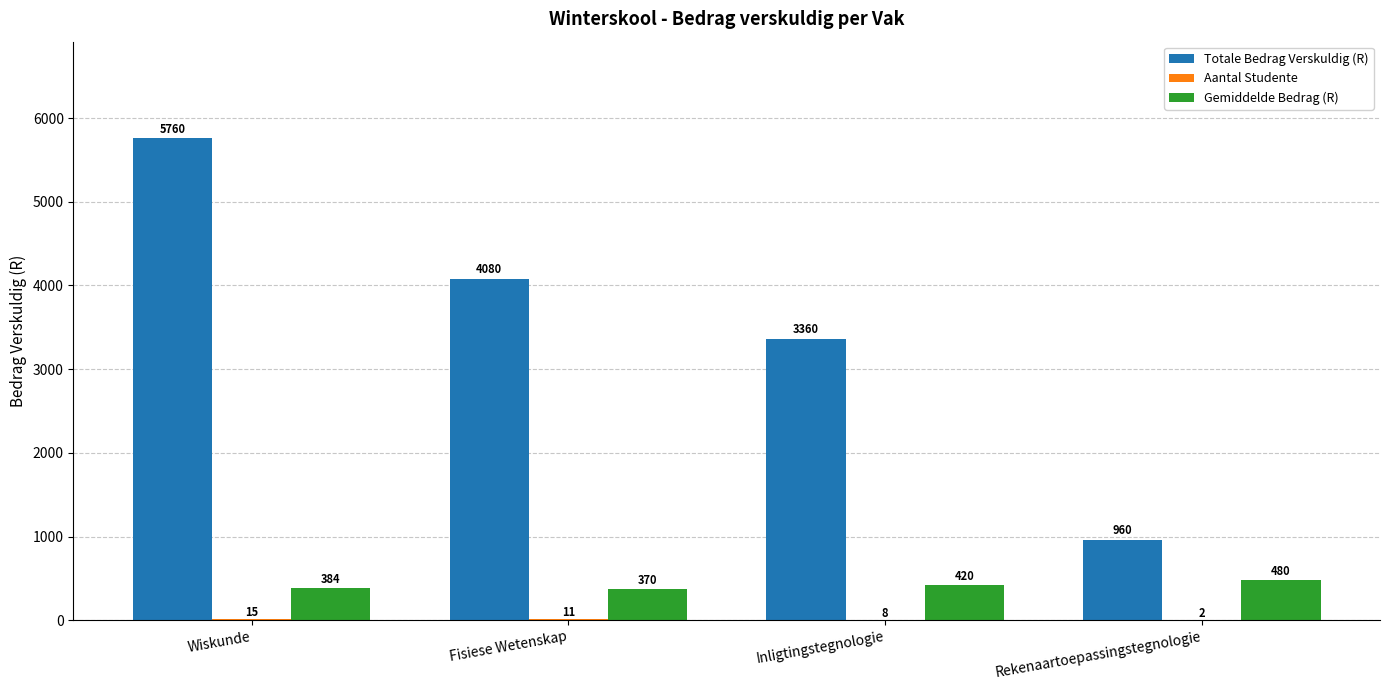

What is the sum of all Gemiddelde Bedrag (R) values?

1654